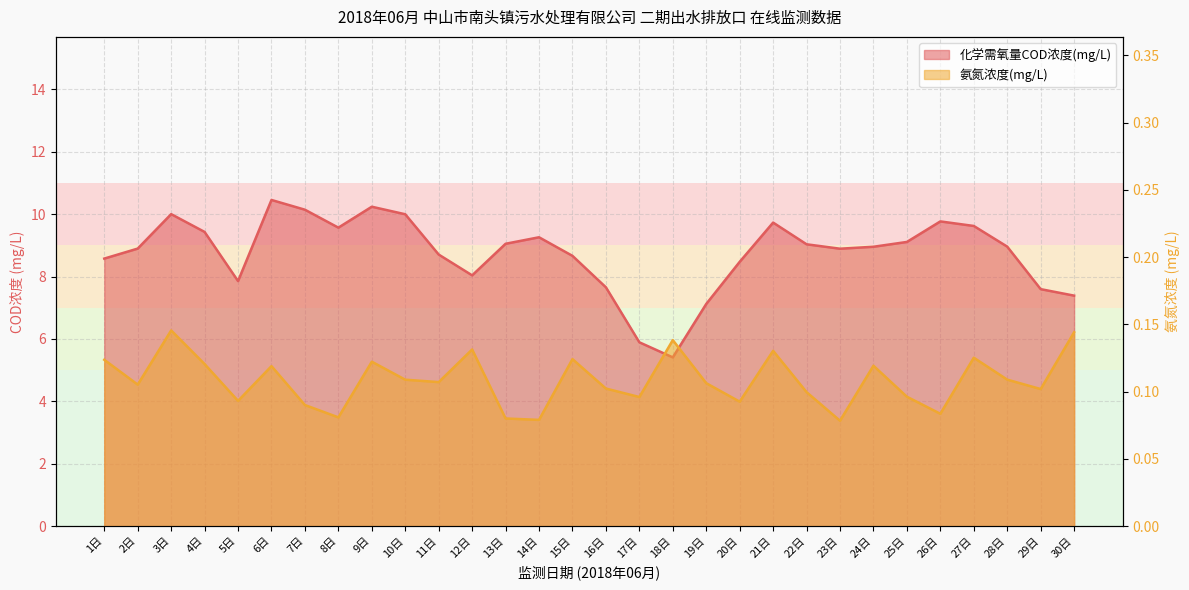

True or false: 化学需氧量COD浓度(mg/L) has a value of 9.8 at 26日.

True